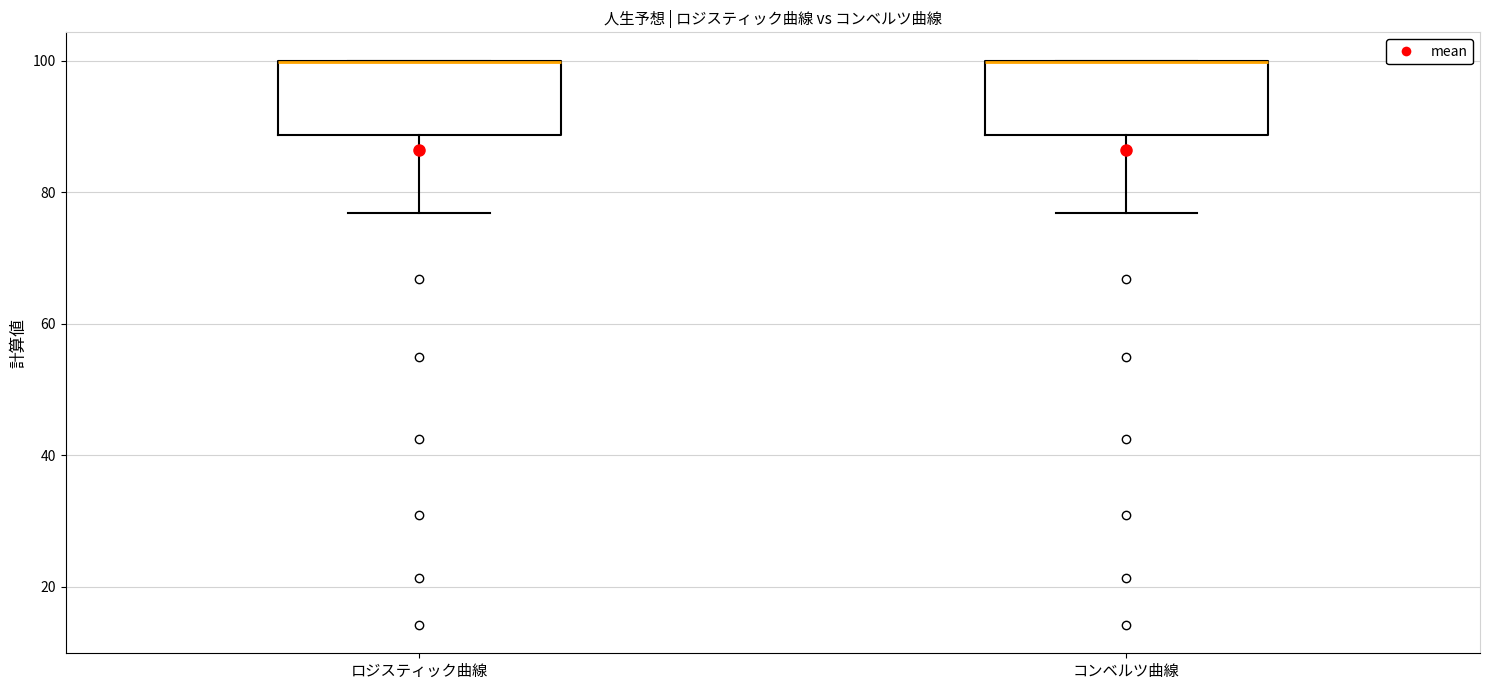

Where is the upper edge of the box for ロジスティック曲線 on the y-axis? The values are not printed on the chart, so give them approximately, as read against the axis.

100